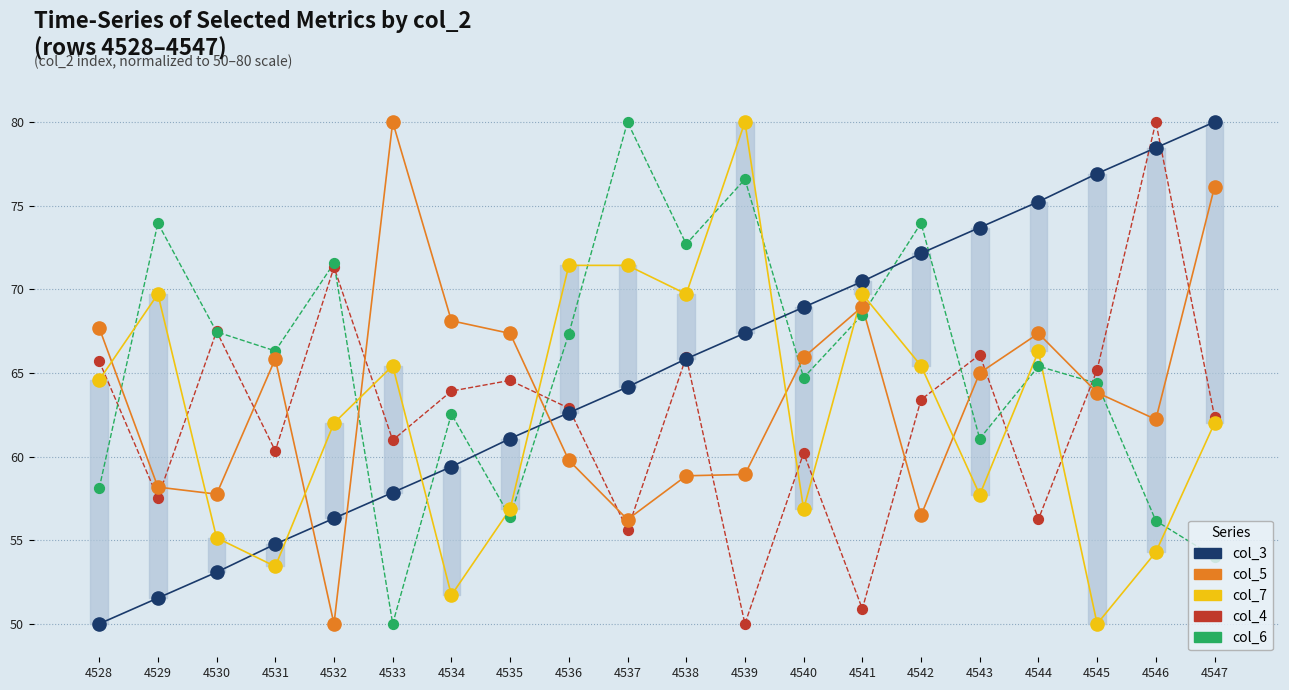

What is the total value across all series at 4540?

316.6